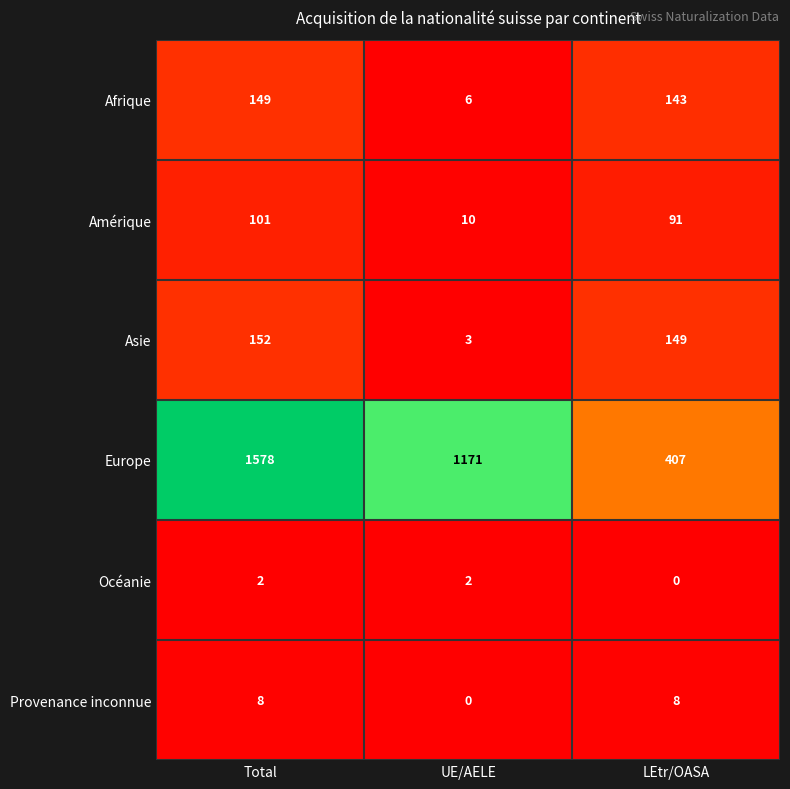

What is the average value of the Europe series?

1052